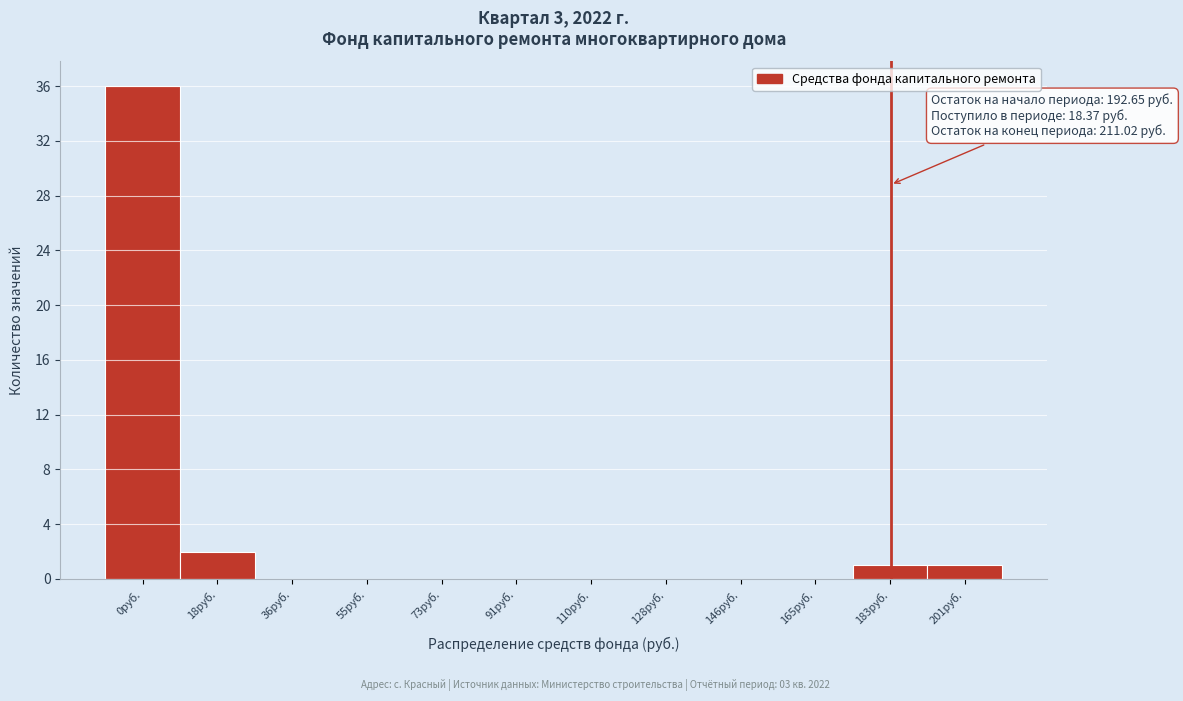

Reading left to right, transcribe all the data shown in this chart.

0руб.=36	18руб.=2	36руб.=0	55руб.=0	73руб.=0	91руб.=0	110руб.=0	128руб.=0	146руб.=0	165руб.=0	183руб.=1	201руб.=1